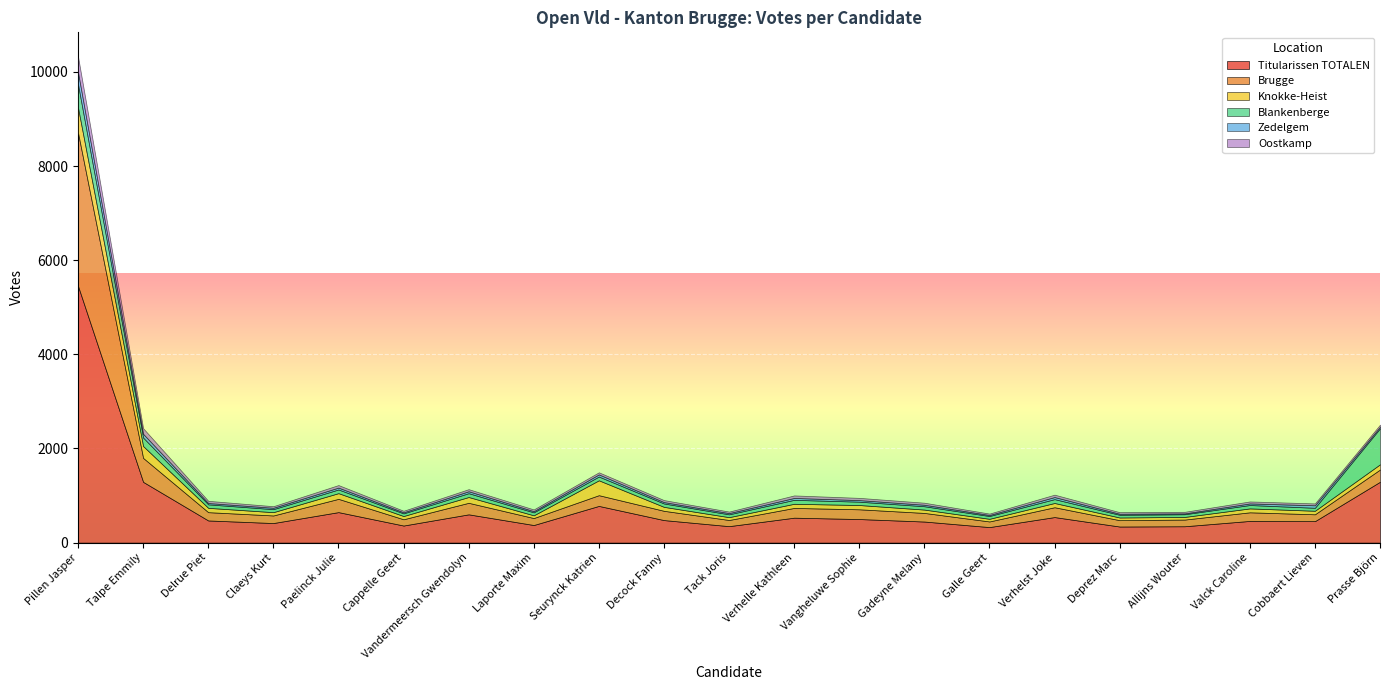

Reading left to right, what are all the values shown in this chart?

Titularissen TOTALEN: 5453	1291	471	416	648	363	601	374	780	479	350	530	501	448	330	543	342	348	461	456	1293
Brugge: 3256	509	176	161	282	133	245	148	228	197	131	207	207	183	120	209	135	142	183	146	260
Knokke-Heist: 531	252	92	70	121	69	123	58	316	84	60	88	91	71	56	90	57	56	83	75	111
Blankenberge: 496	180	74	64	78	56	81	63	80	72	60	84	71	71	59	82	57	57	72	63	764
Zedelgem: 255	80	28	29	40	23	41	25	45	29	26	40	33	31	22	44	22	18	33	53	34
Oostkamp: 335	119	47	34	54	33	45	37	45	43	33	54	48	44	30	51	34	34	43	40	45